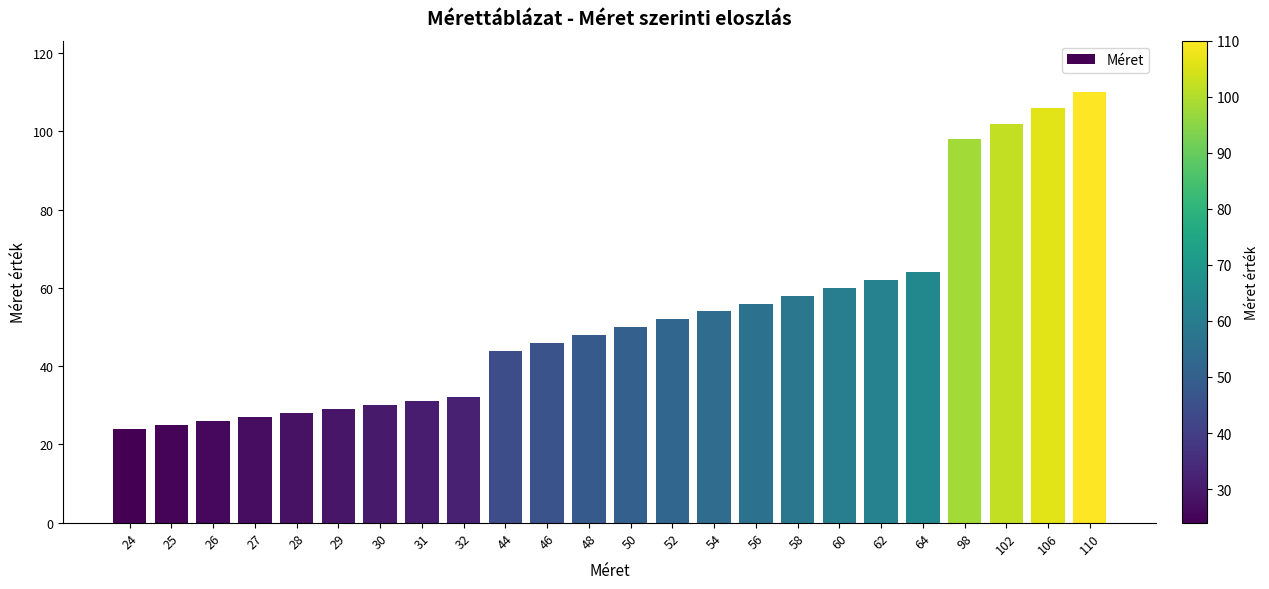

How many bars are there in total?

24